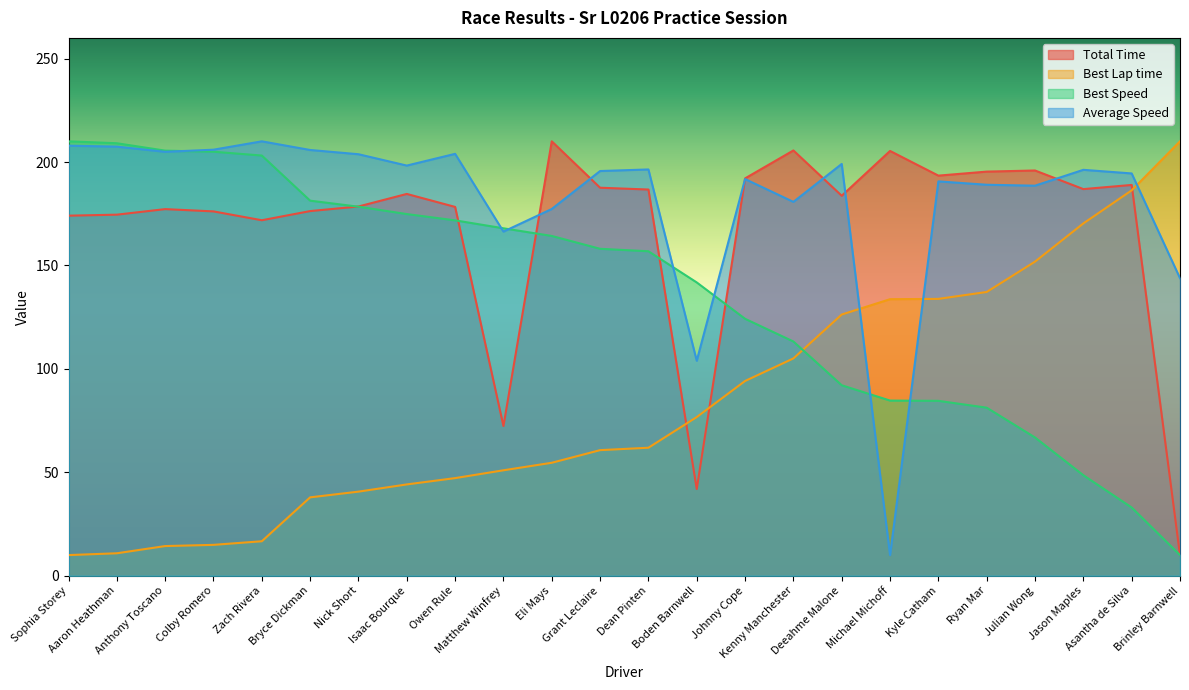

At which label does Best Lap time first exceed 61?

Dean Pinten